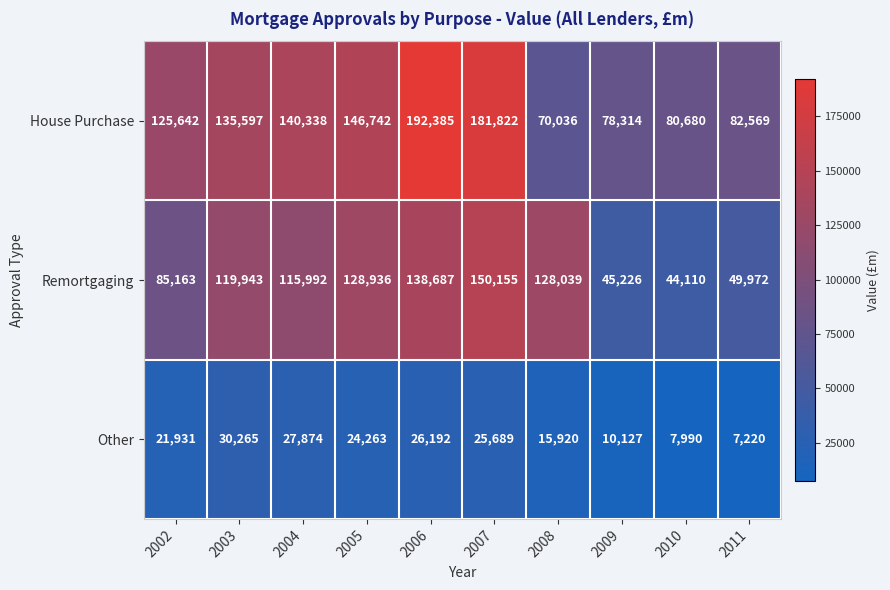

How many data points in House Purchase are less than 135597?

5